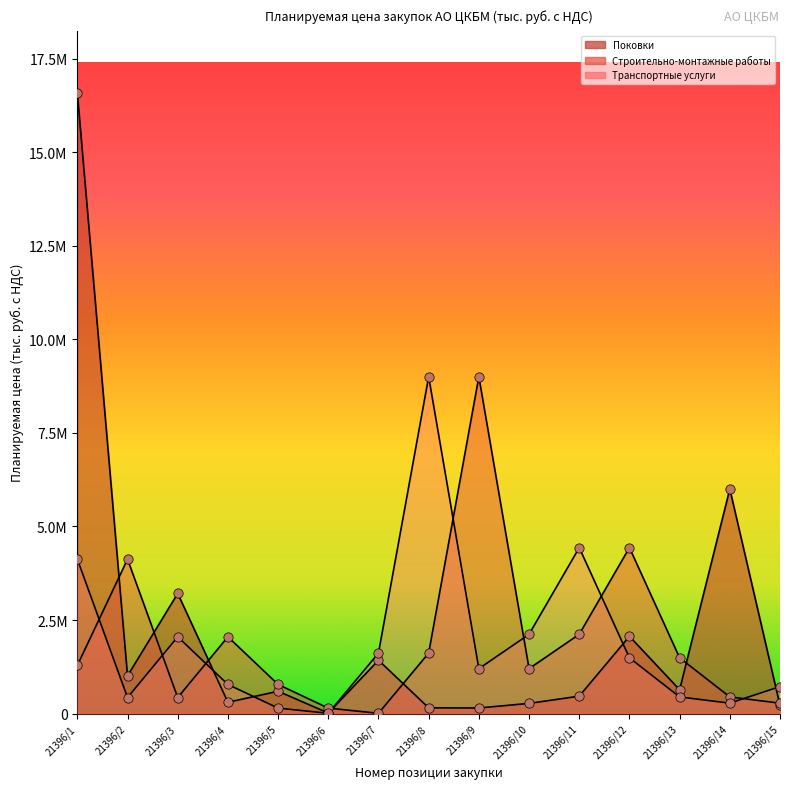

Is the value of Транспортные услуги at 21396/11 greater than the value of Поковки at 21396/7?

Yes